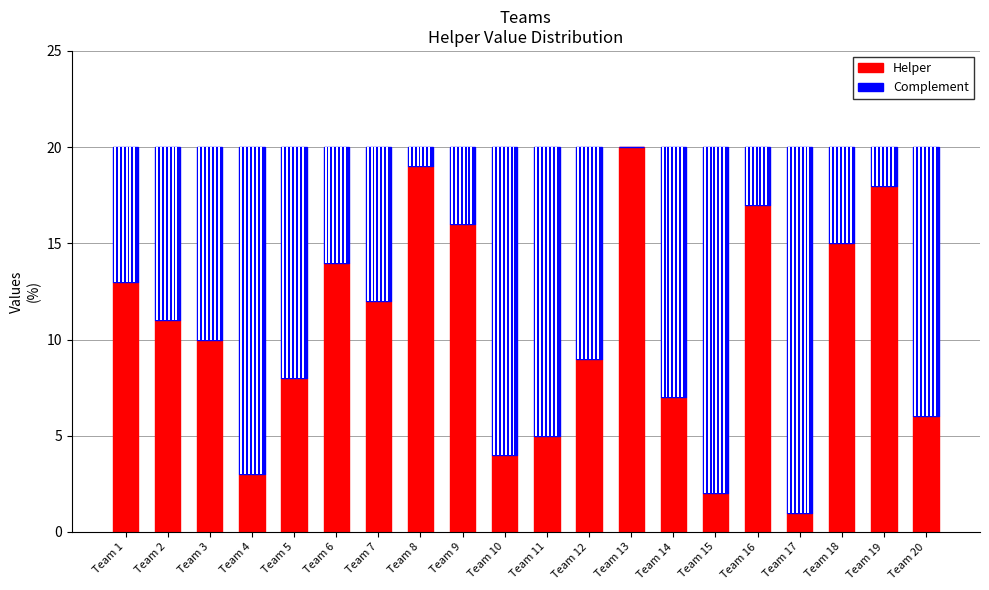

Rank the series by their average value, from highest to lowest.

Helper, Complement